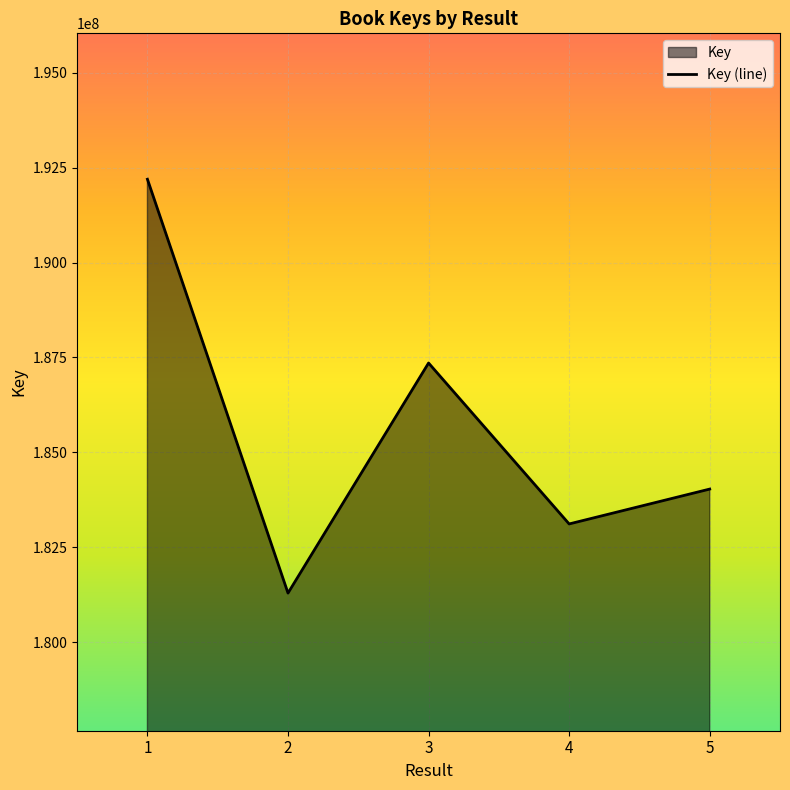

At which category does the data reach its first local peak?

3